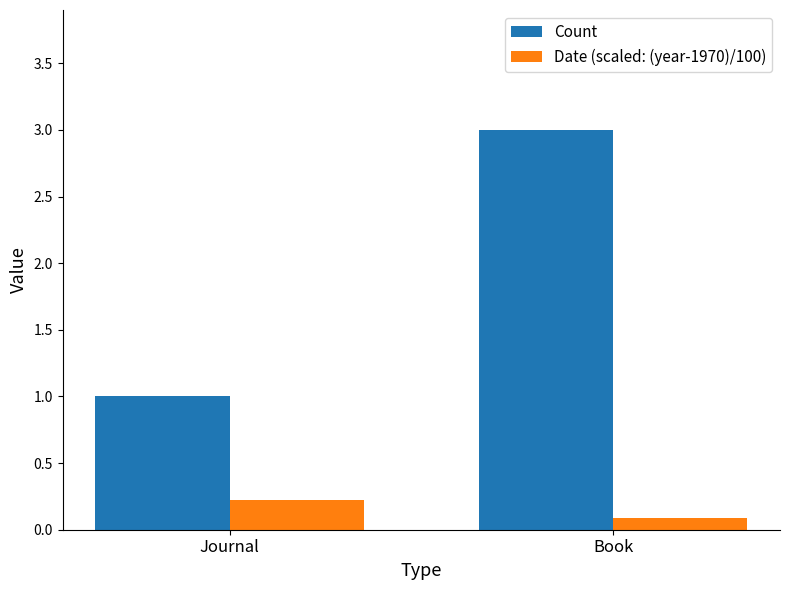

What is the difference between the maximum and minimum values in the Count series?

2.0